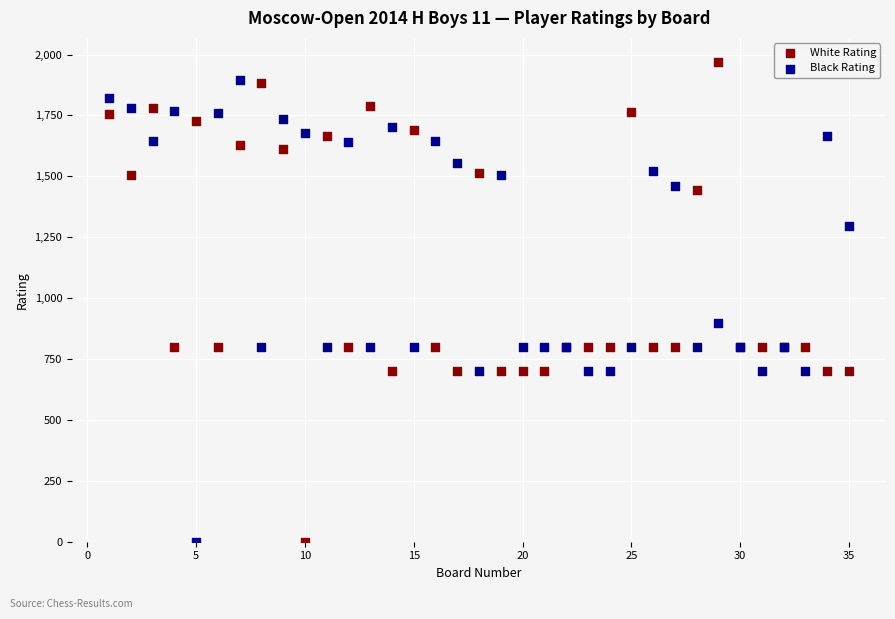

What is the X range (max minus min) for the scatter plot?

34